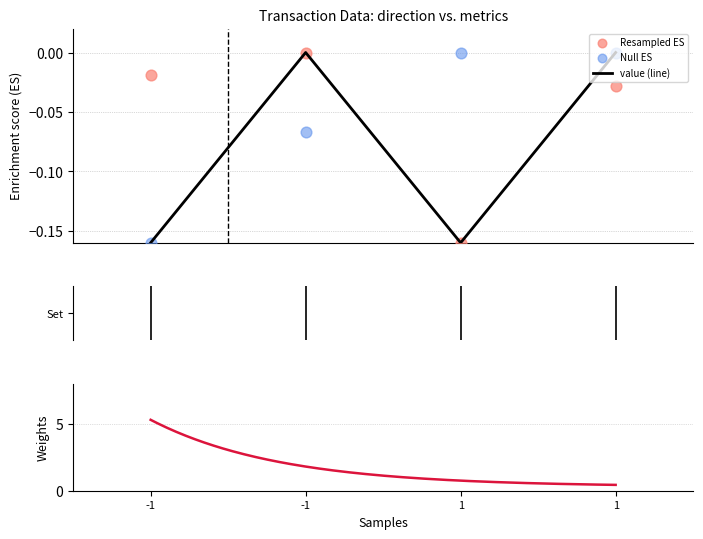

At which category is the sum across all series the highest?

1